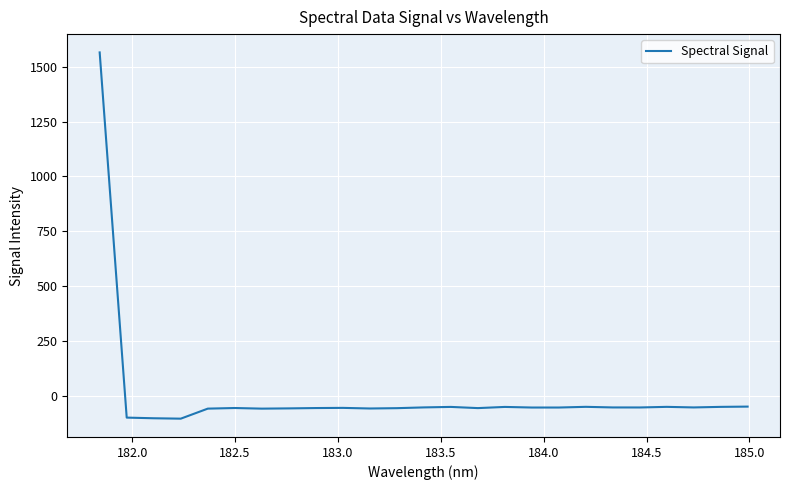

What is the greatest value displayed?

1566.3